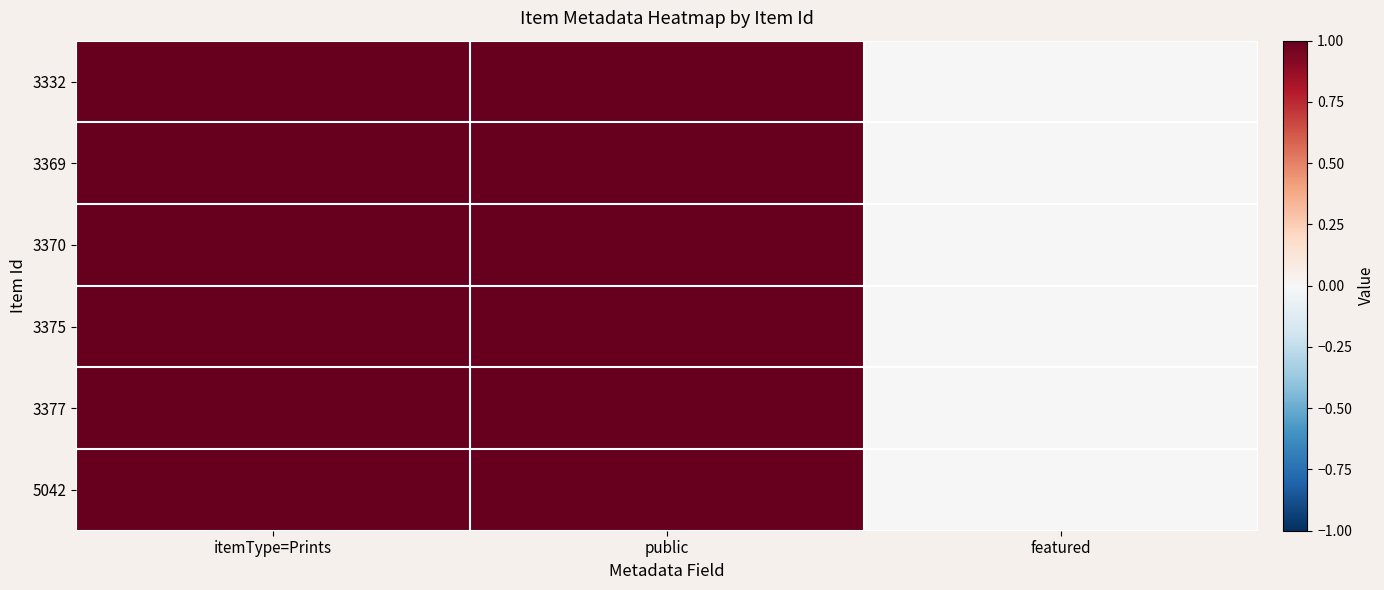

Which series has the widest spread of values?

3332